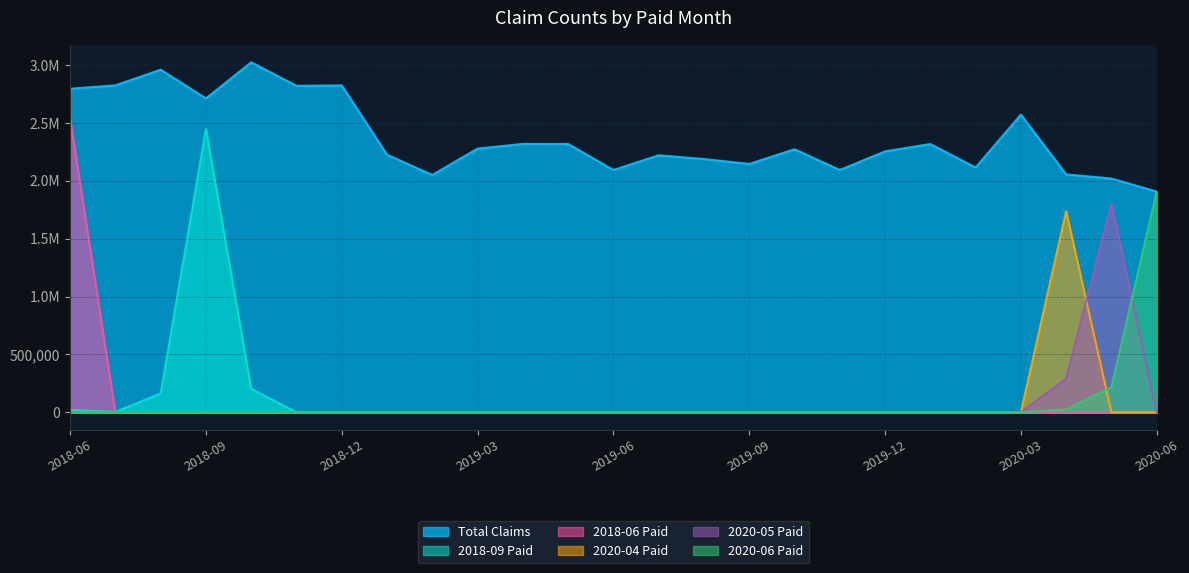

What is the average value of the 2020-05 Paid series?

83844